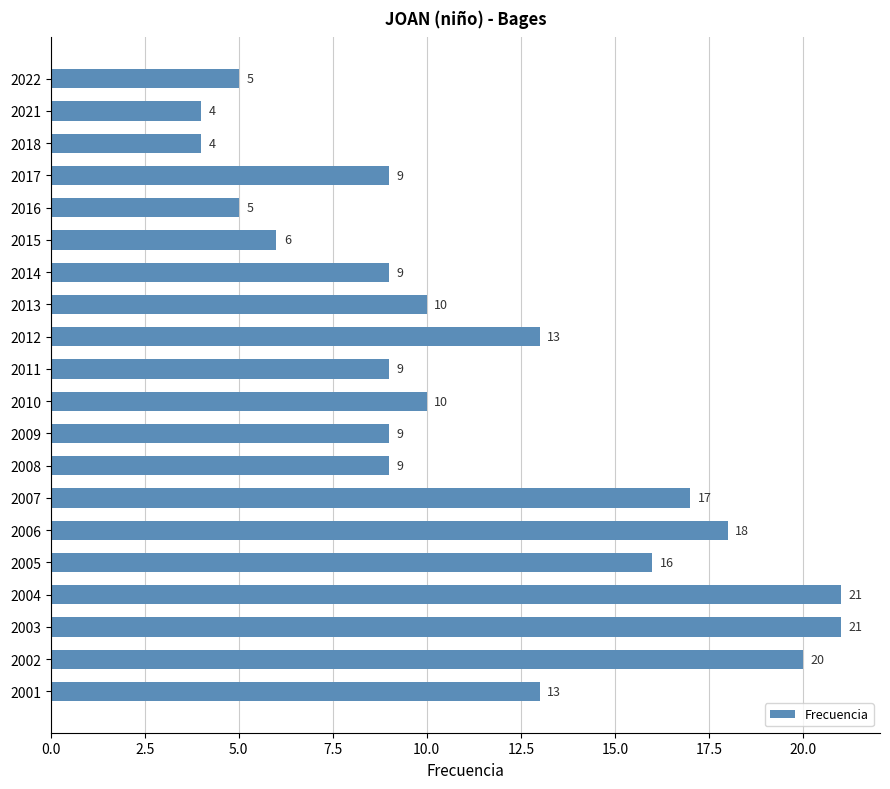

What is the value of the 2nd bar from the top?

4